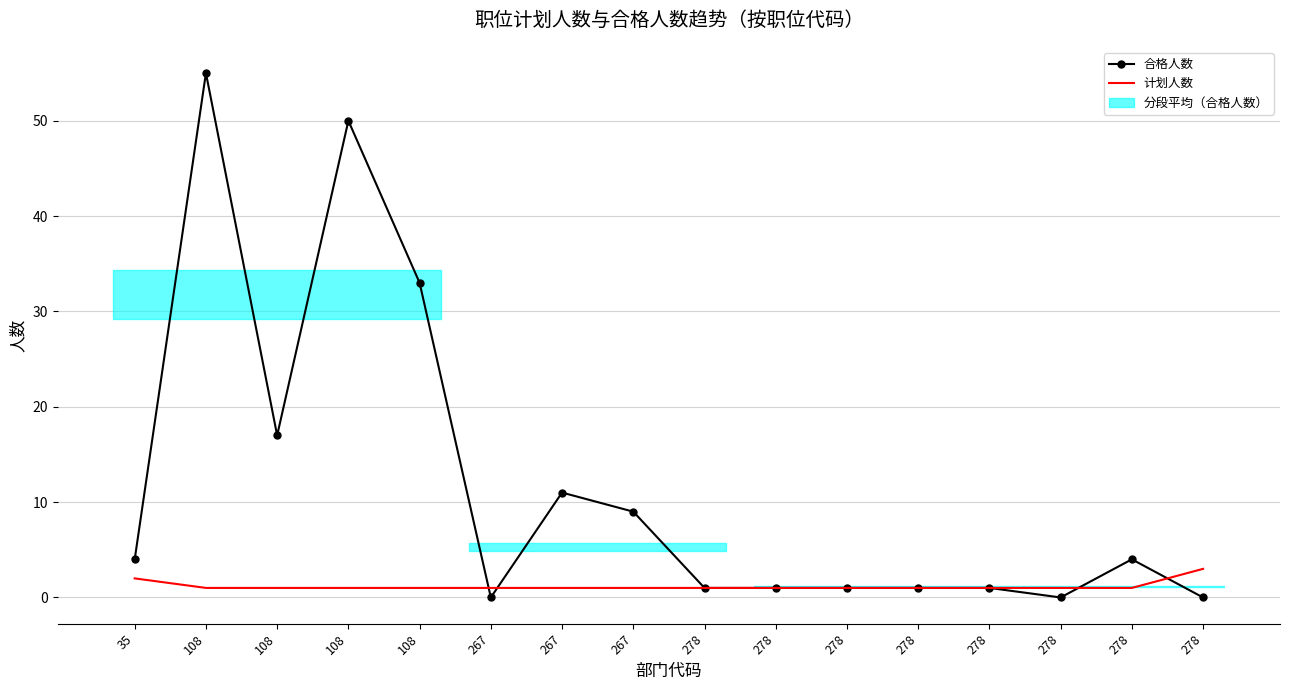

True or false: 计划人数 (Trend) has more than 0 points higher than both neighbors.

False